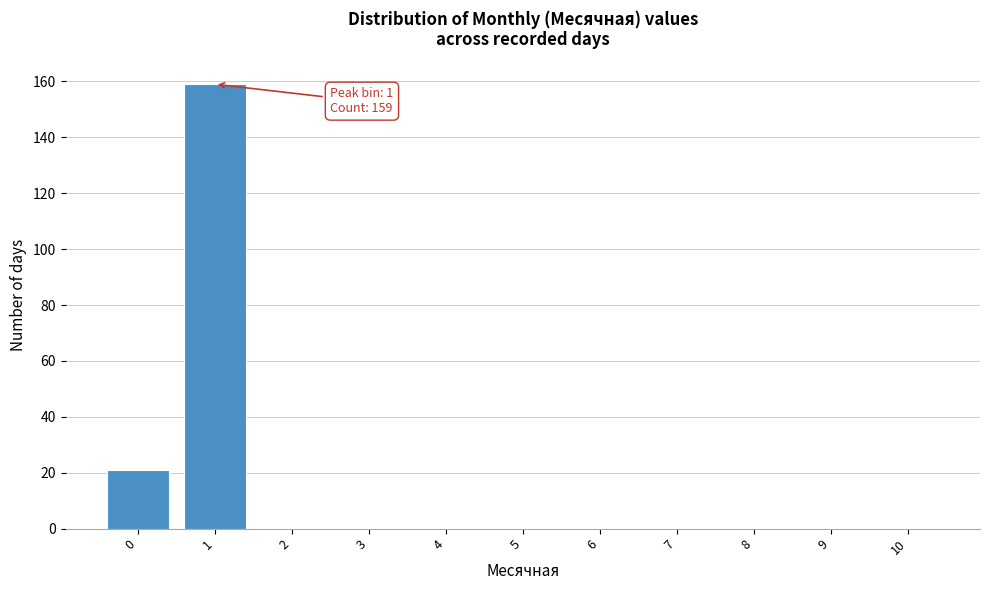

Reading right to left, transcribe all the data shown in this chart.

10=0	9=0	8=0	7=0	6=0	5=0	4=0	3=0	2=0	1=159	0=21